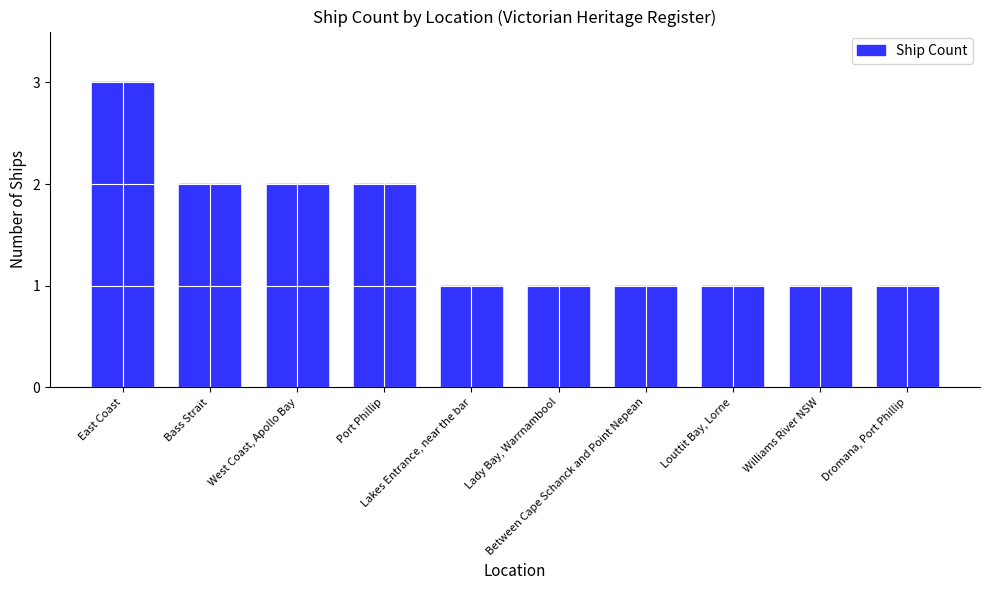

What is the label of the 8th bar from the left?

Louttit Bay, Lorne